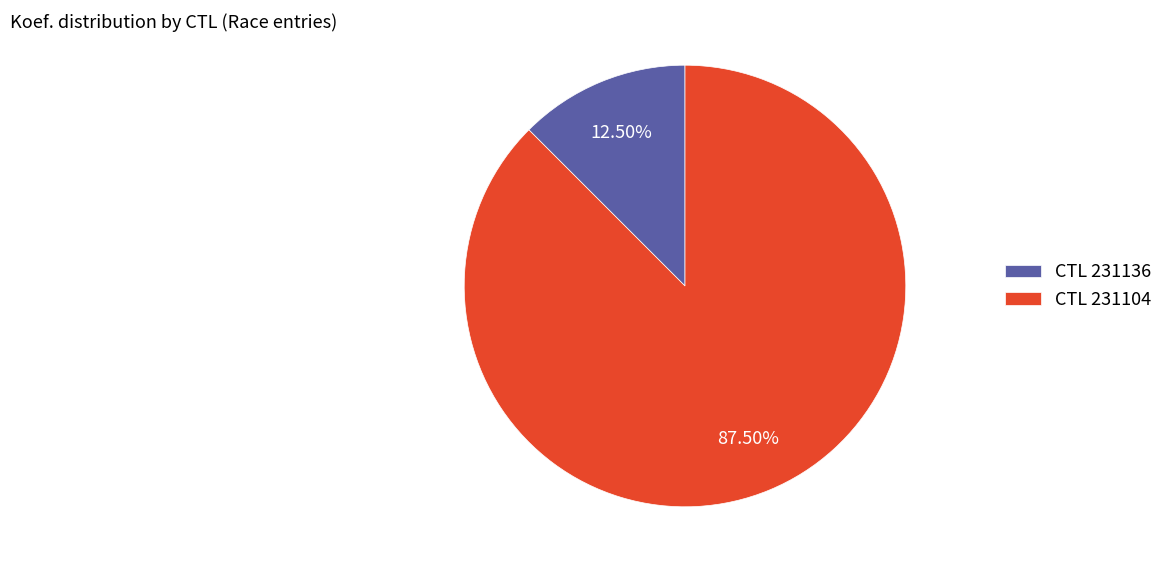

What is the majority slice?

CTL 231104